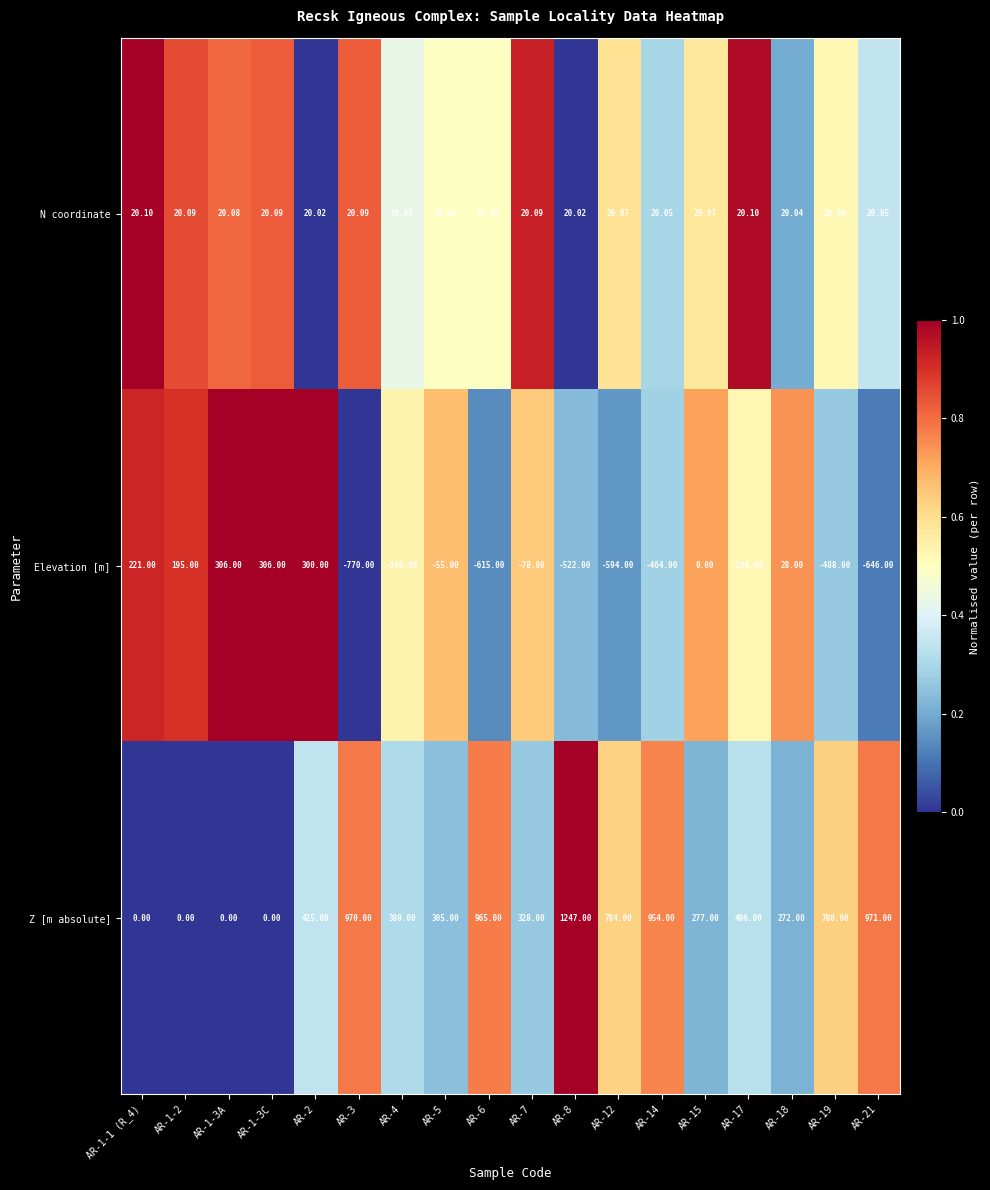

Is the value of Z [m absolute] at AR-3 greater than the value of Elevation [m] at AR-15?

Yes